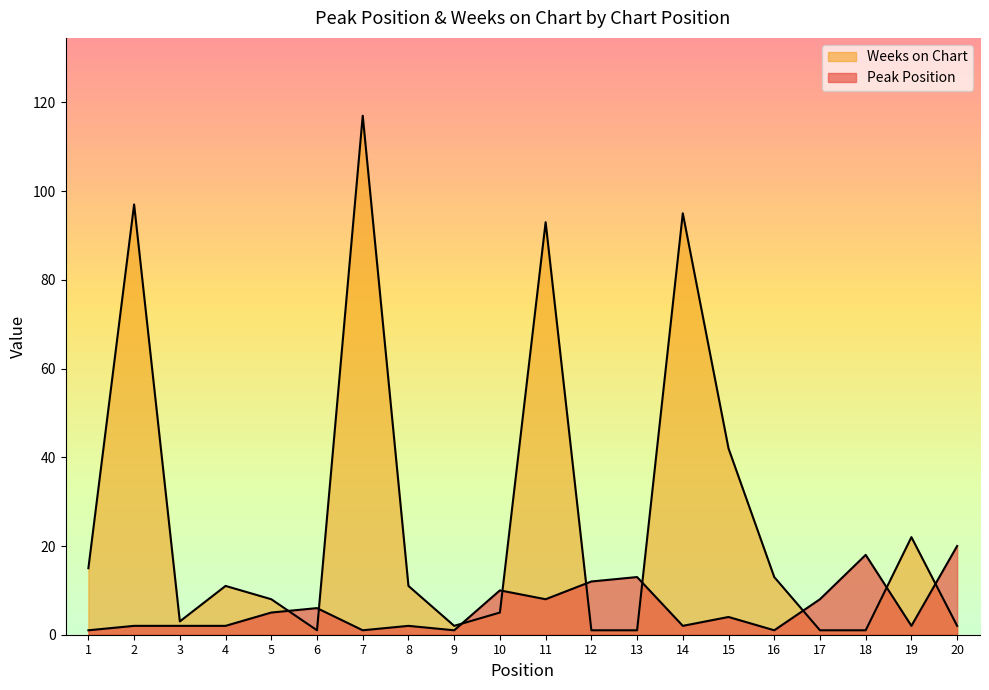

After their last crossing, which series has the higher values: Weeks on Chart or Peak Position?

Peak Position